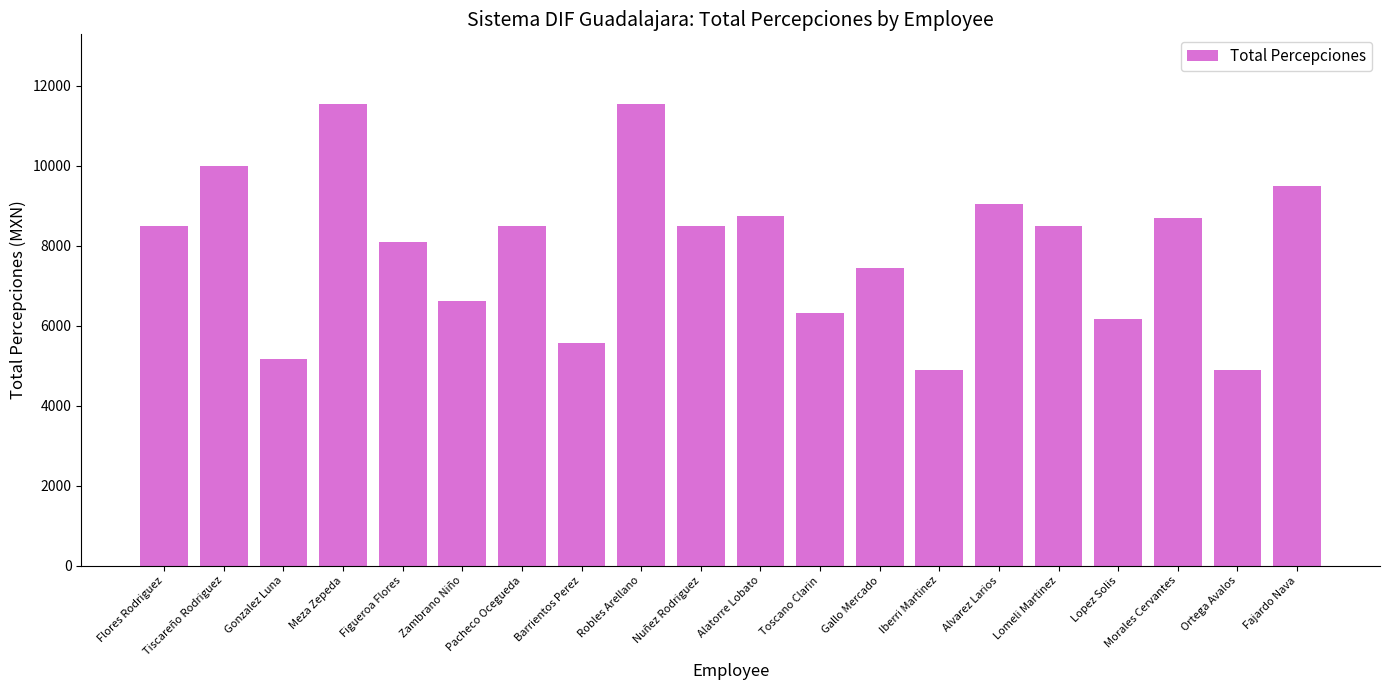

What is the change in value from Barrientos Perez to Gallo Mercado?

+1893.9